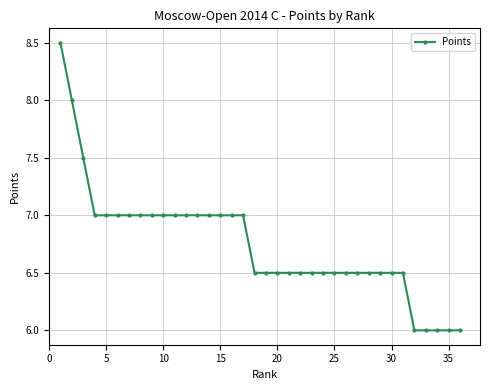

What is the smallest value displayed?

6.0